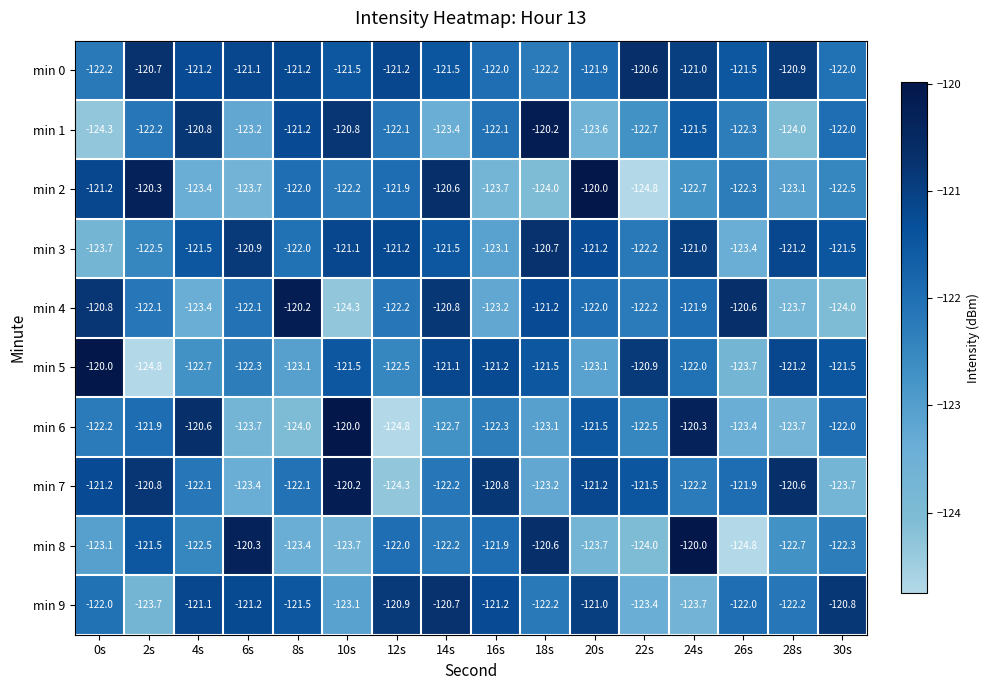

Count the number of categories in the chart.

16